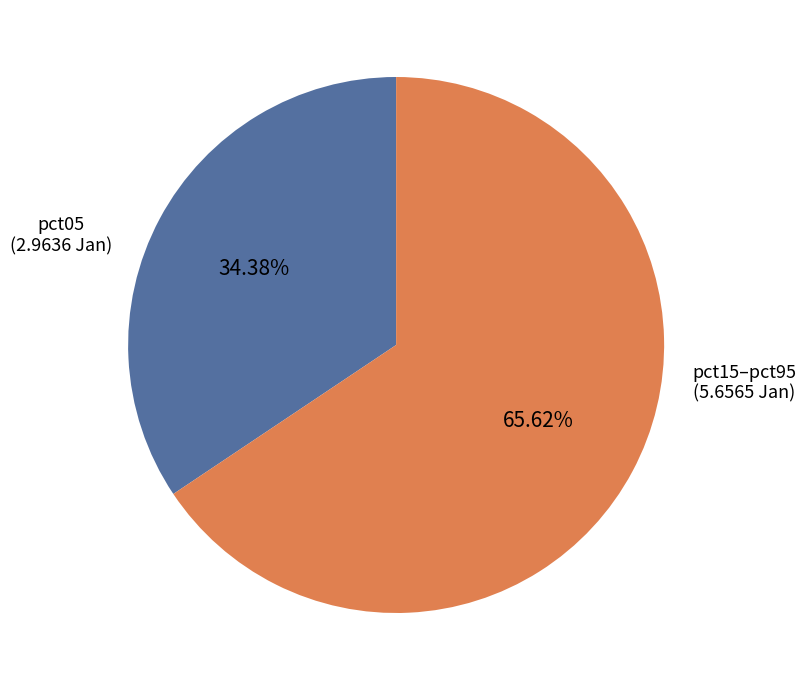

How many segments does this pie chart have?

2